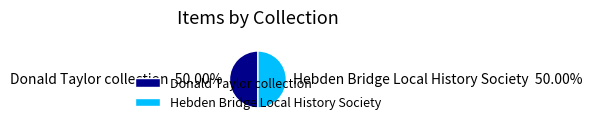

Is the sum of Hebden Bridge Local History Society and Donald Taylor collection greater than half?

Yes